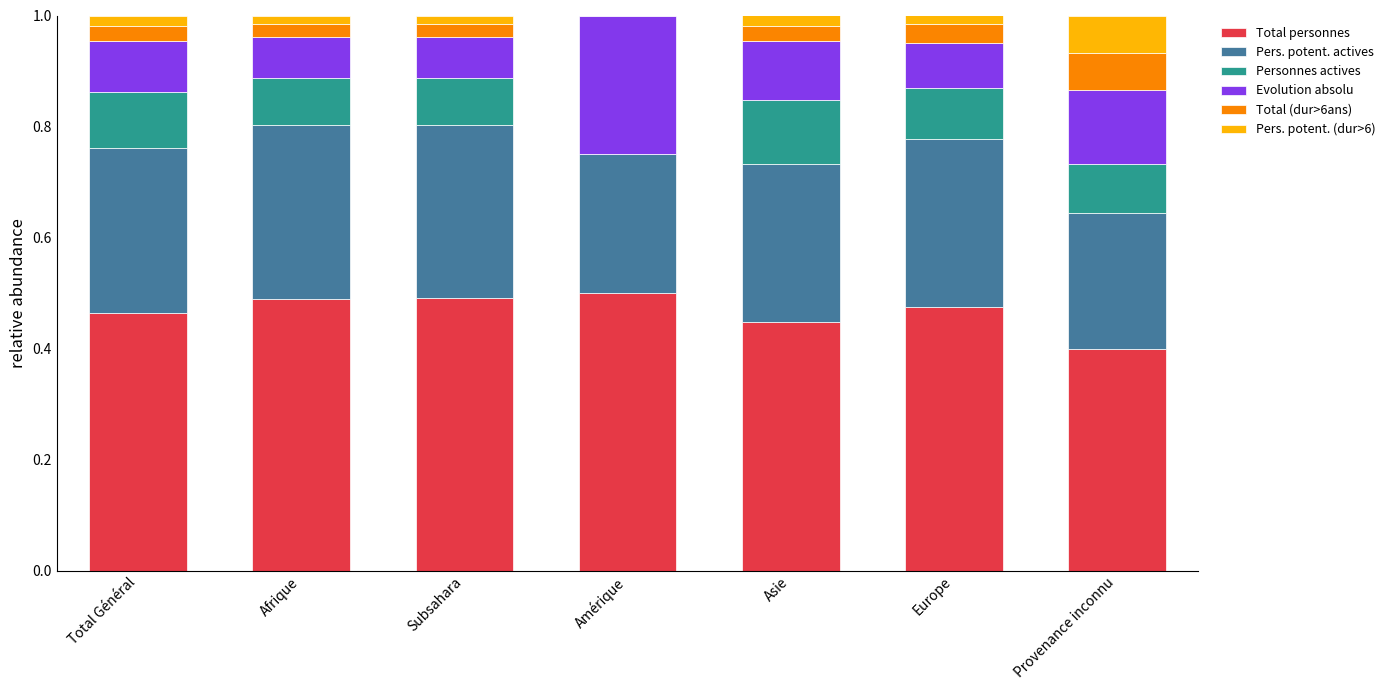

What is the total value across all series at Amérique?

1.0